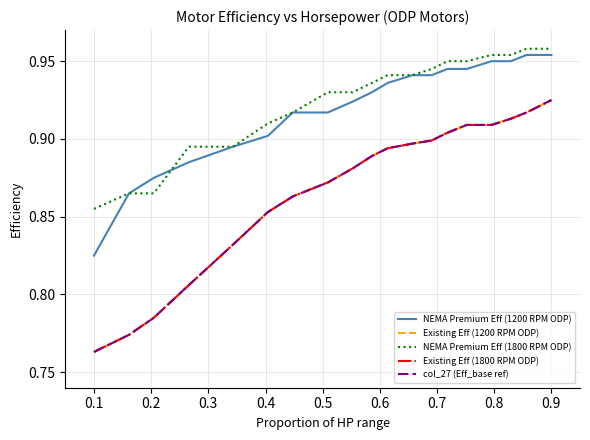

Does the chart display data point markers on the line(s)?

No